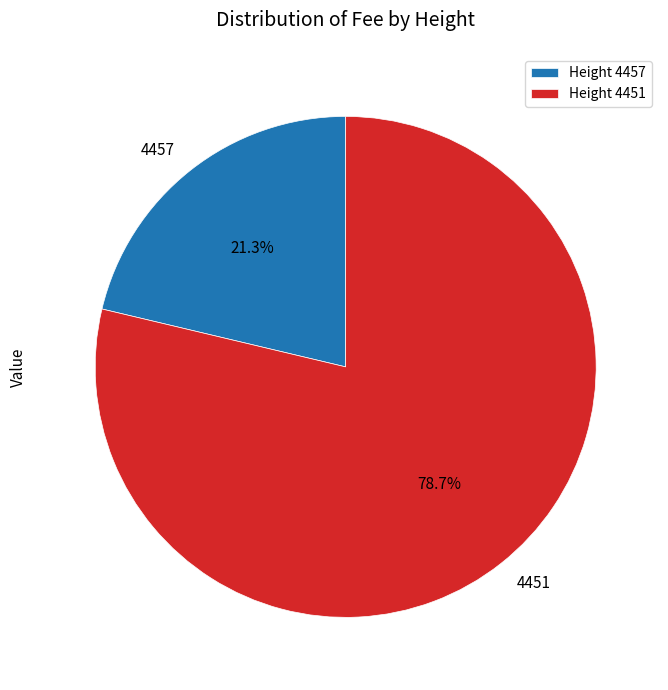

To the nearest percent, what percentage of the pie is 4451?

79%